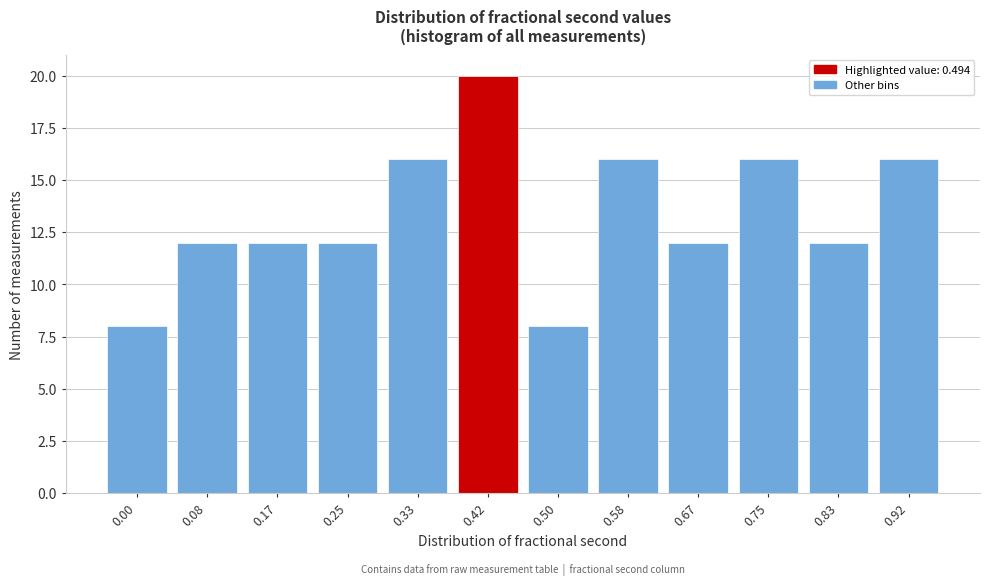

Reading left to right, transcribe all the data shown in this chart.

8	12	12	12	16	20	8	16	12	16	12	16